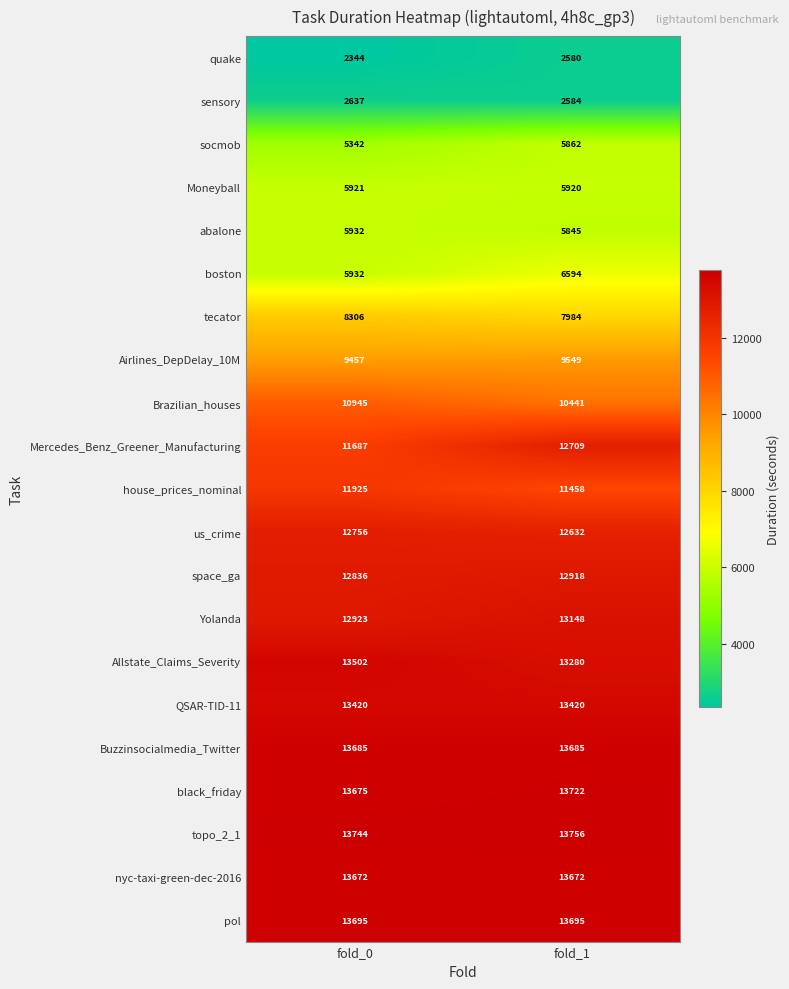

What is the total value across all series at fold_0?

214336